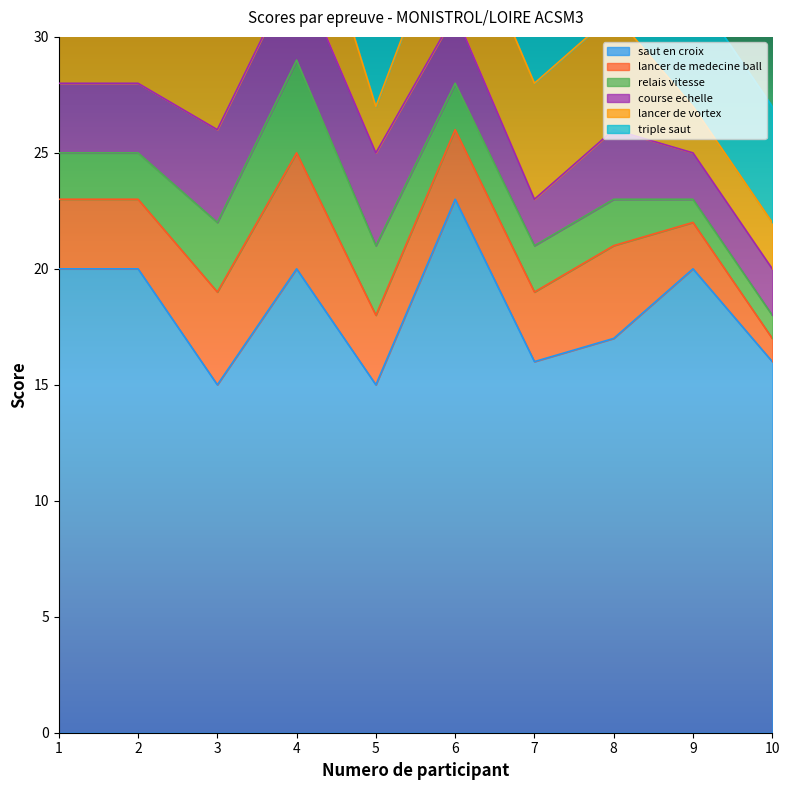

Which series has the largest range (max minus min)?

saut en croix